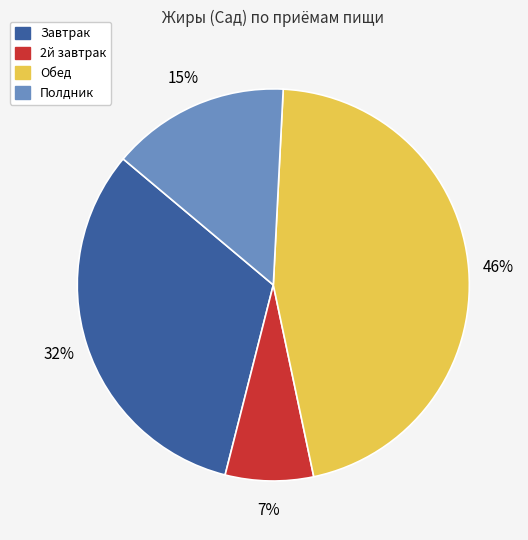

Rank the categories by value from lowest to highest.

2й завтрак, Полдник, Завтрак, Обед